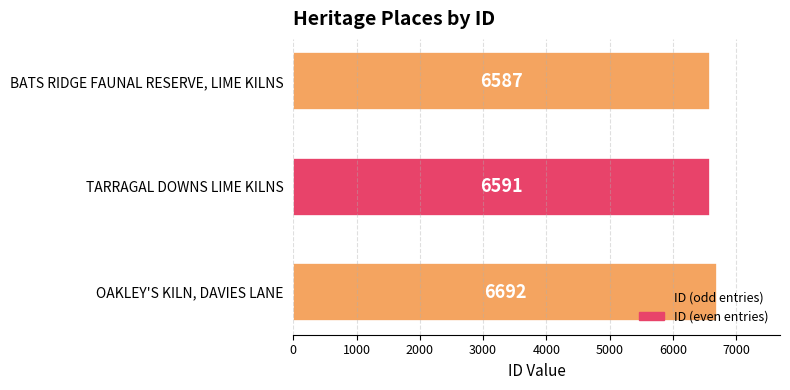

The value at TARRAGAL DOWNS LIME KILNS is 9908. True or false?

False